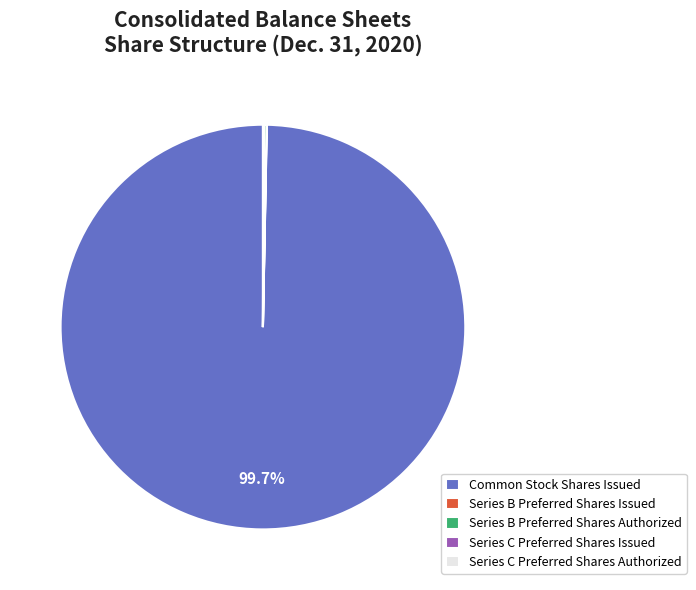

Which slice is the largest?

Common Stock Shares Issued